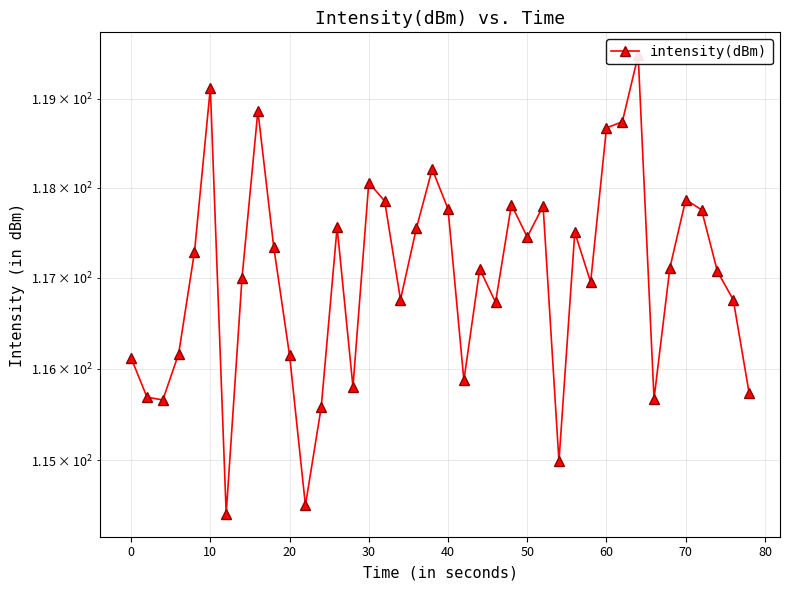

The chart shows a value of 54.3 at 36. True or false?

False